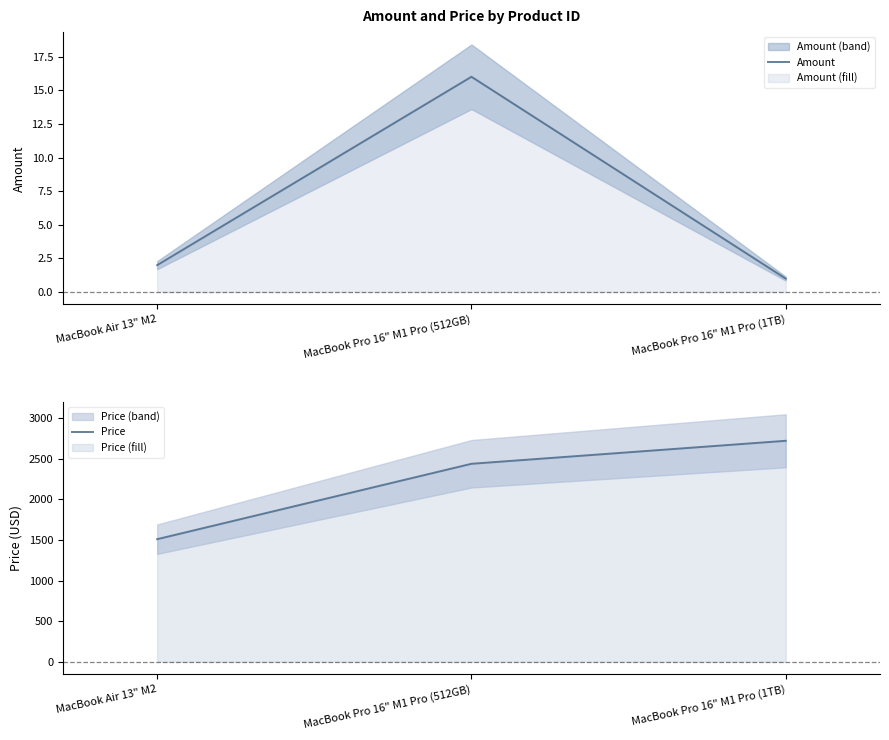

What is the total value across all series at MacBook Air 13" M2?

1512